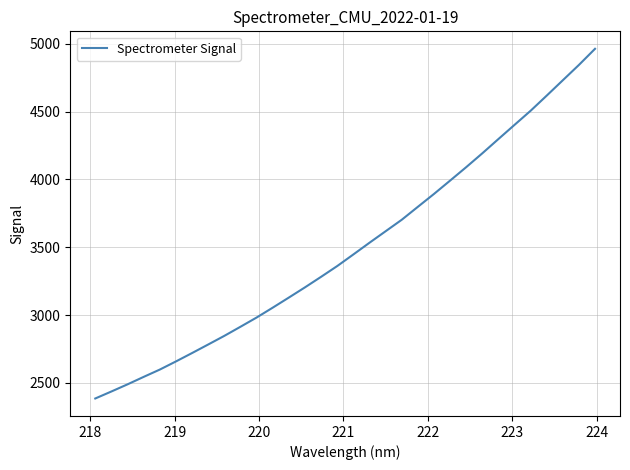

True or false: there are more than 0 points higher than both neighbors.

False